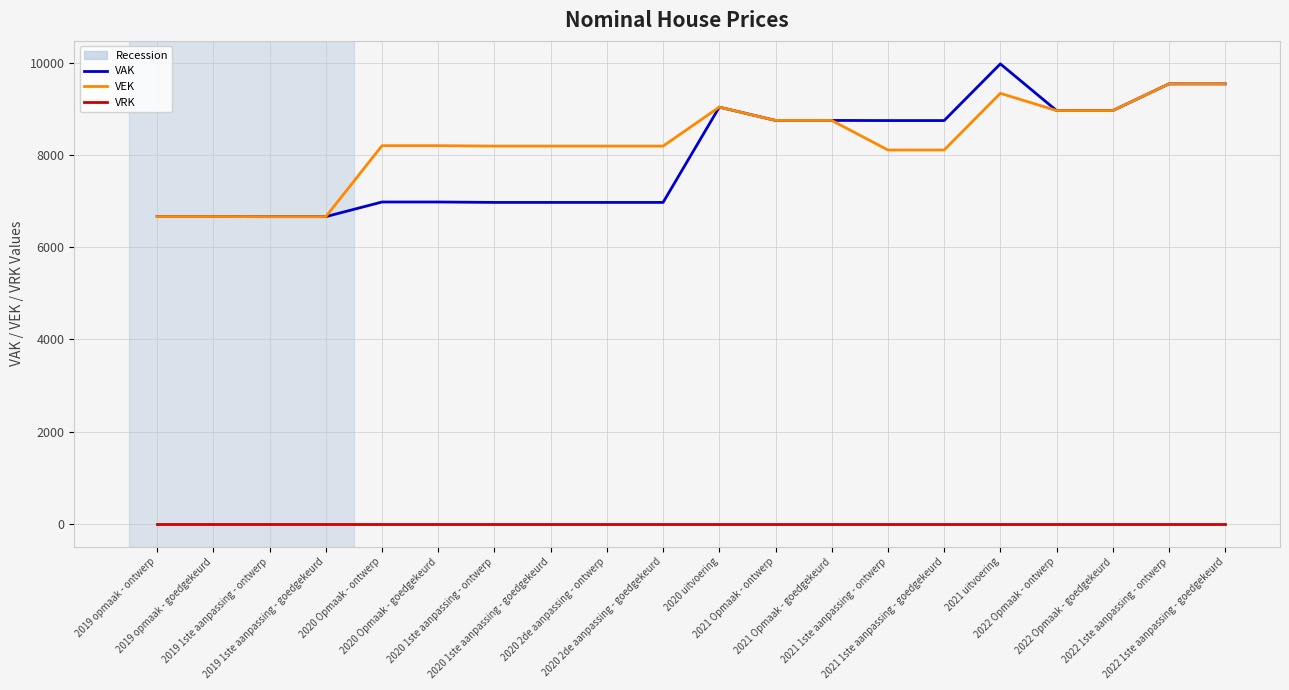

What is the difference between the highest and lowest values at 2021 Opmaak - ontwerp?

8751